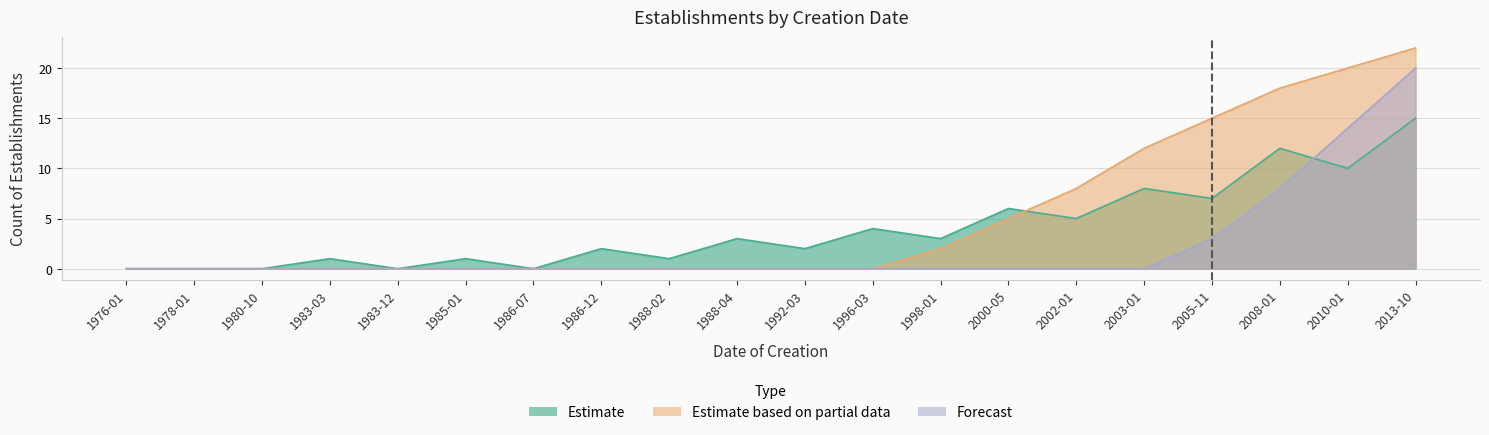

Which category has the highest value in the Estimate series?

2013-10